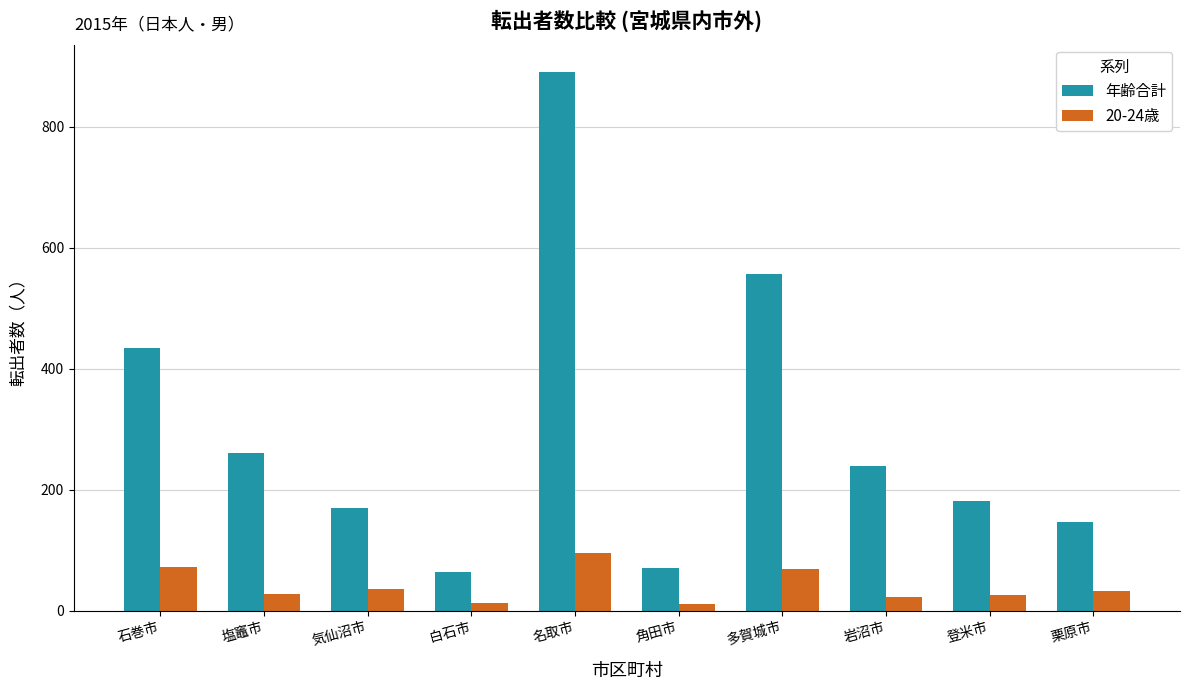

The 年齢合計 series shows 75 at 塩竈市. True or false?

False